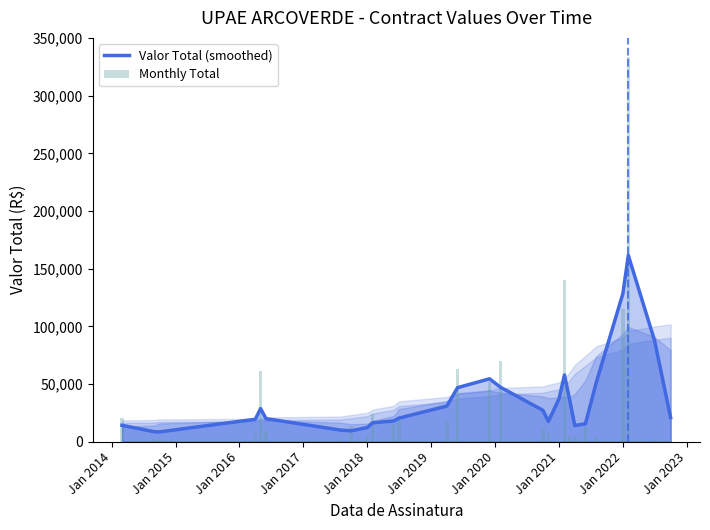

The value of Valor Total (smoothed) at Jan 2022 is 204400.1. True or false?

False